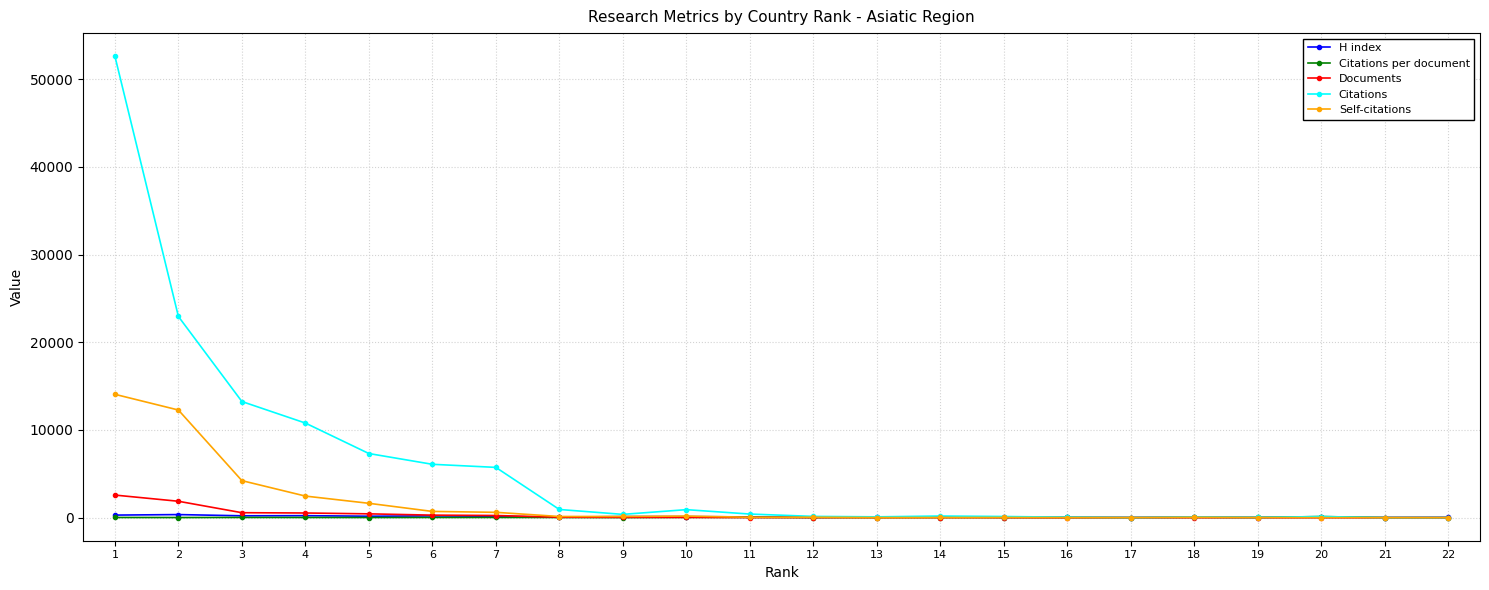

What are all the series names shown in the legend?

H index, Citations per document, Documents, Citations, Self-citations